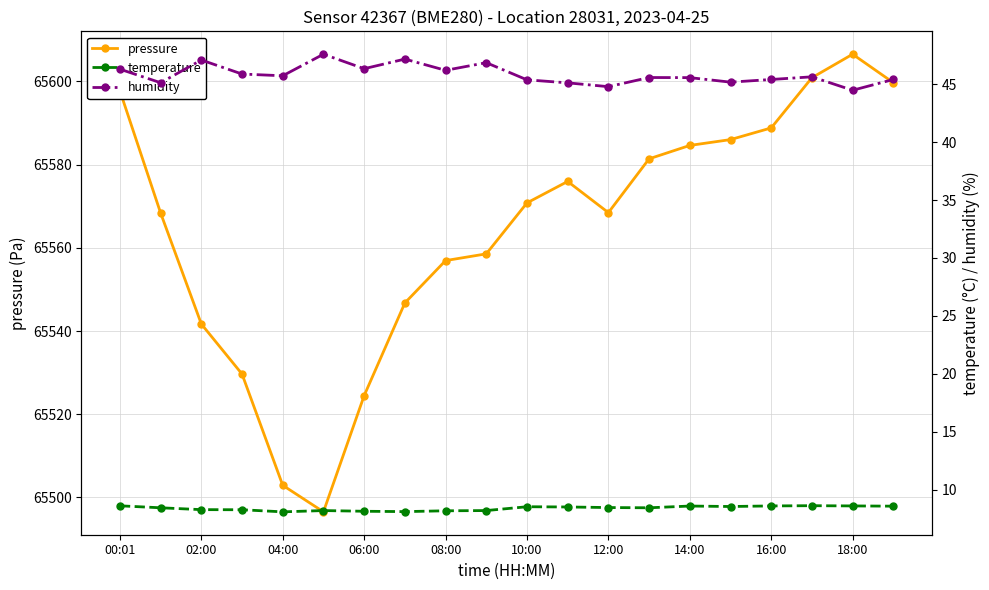

Where is humidity nearest to the value 46?

06:00